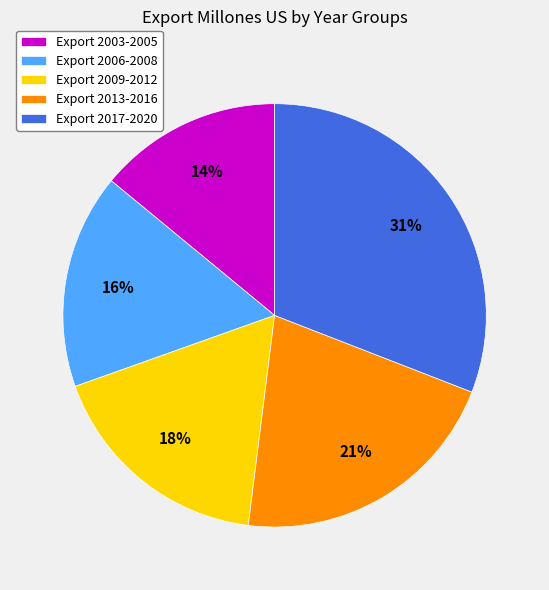

What is the largest slice in the pie chart?

Export 2017-2020